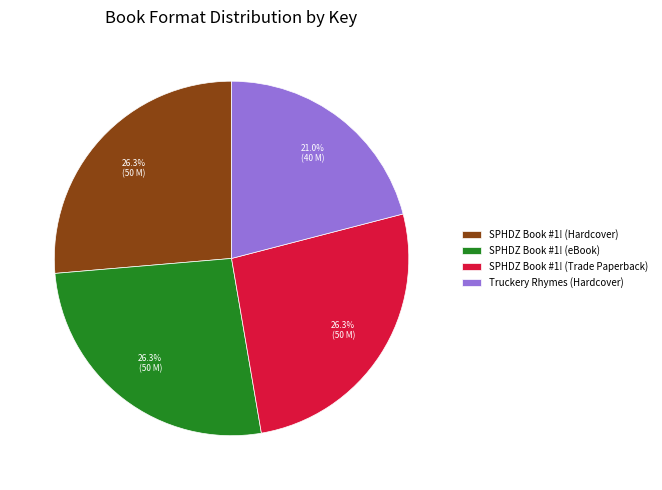

What percentage is NOT represented by SPHDZ Book #1! (Hardcover)?

73.7%